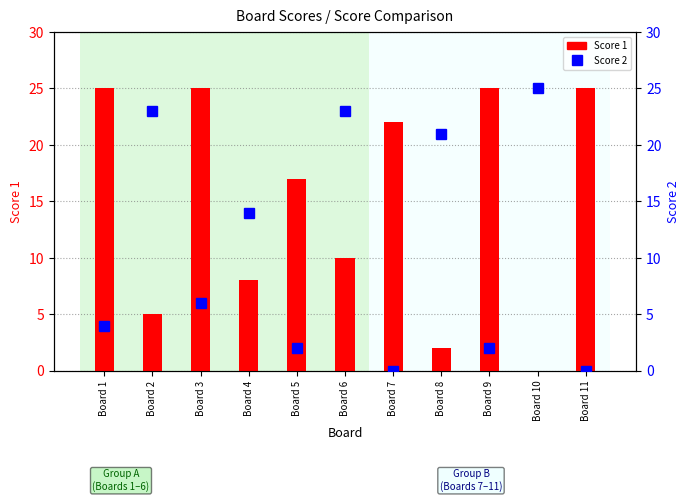

Which label corresponds to the smallest value in the chart?

Board 10